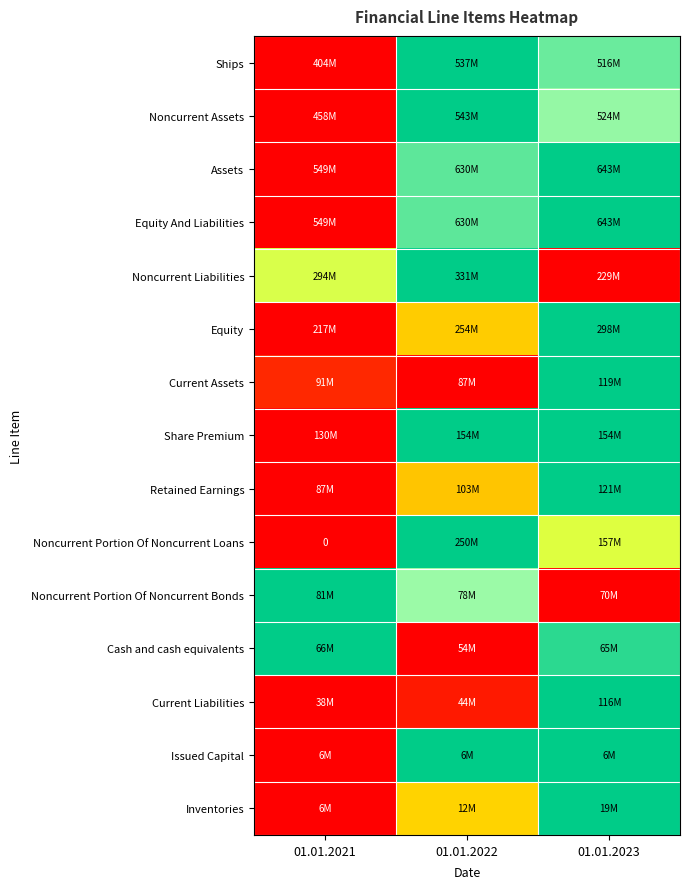

True or false: Noncurrent Assets has a value of 0.6 at 01.01.2021.

False